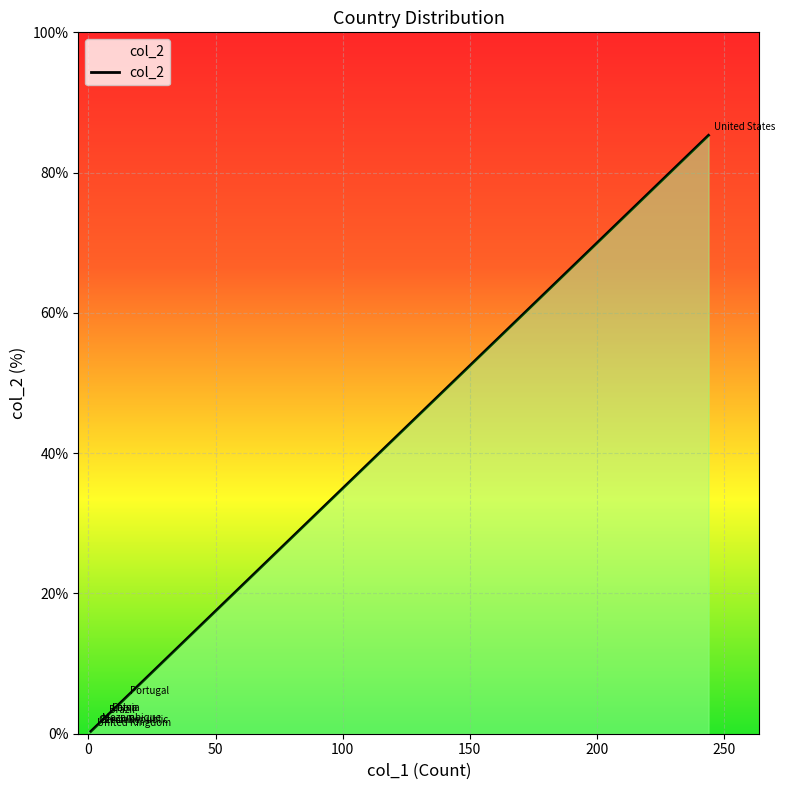

What value does the data have at United Kingdom?

0.3